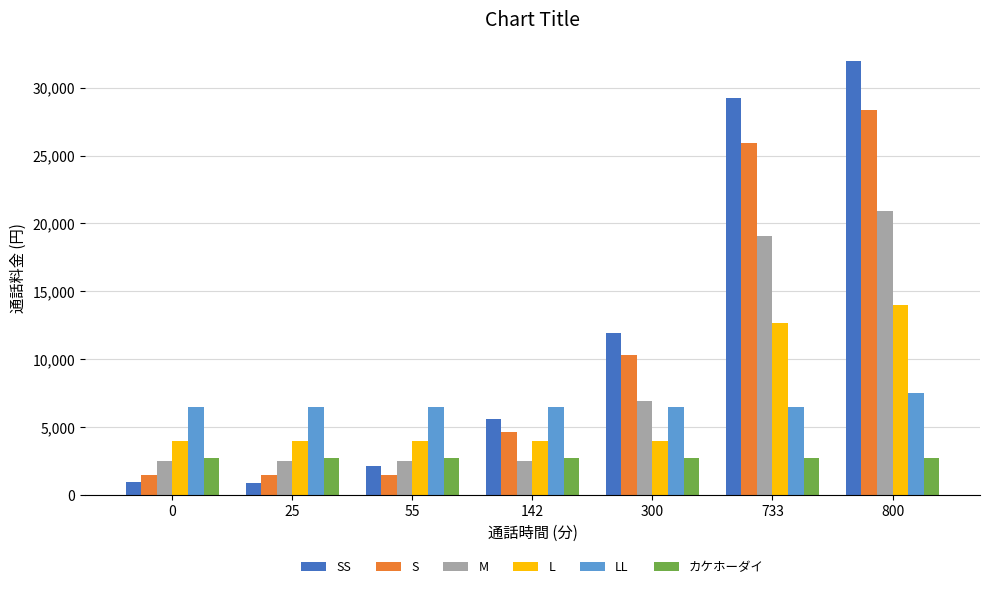

The L series shows 21495 at 800. True or false?

False